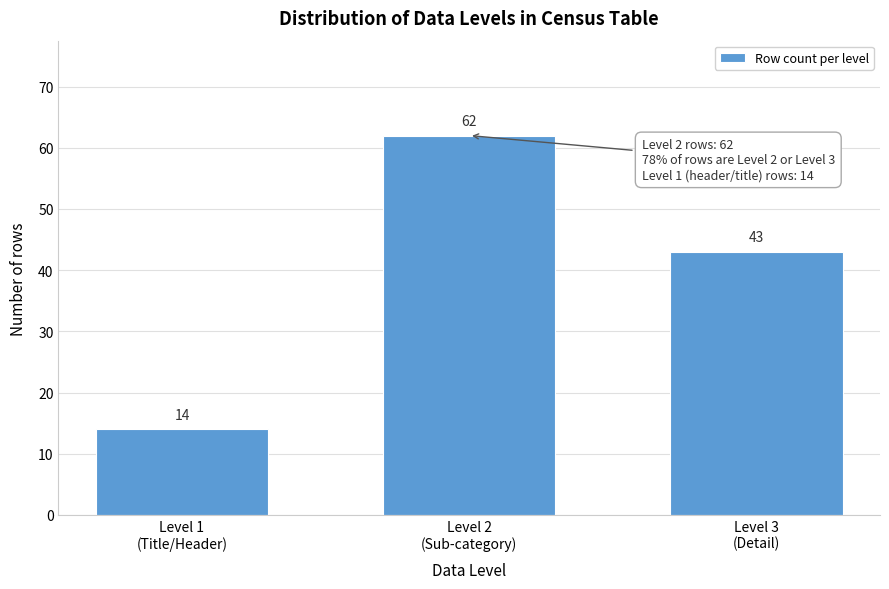

Reading left to right, list all the values displayed in this chart.

14	62	43